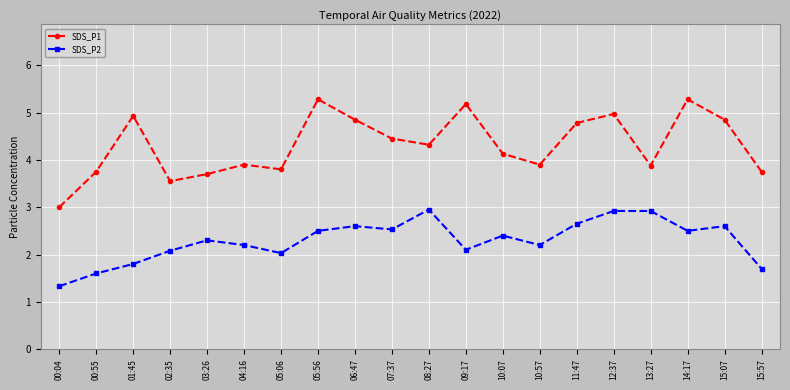

The value of SDS_P1 at 00:04 is 0.7. True or false?

False